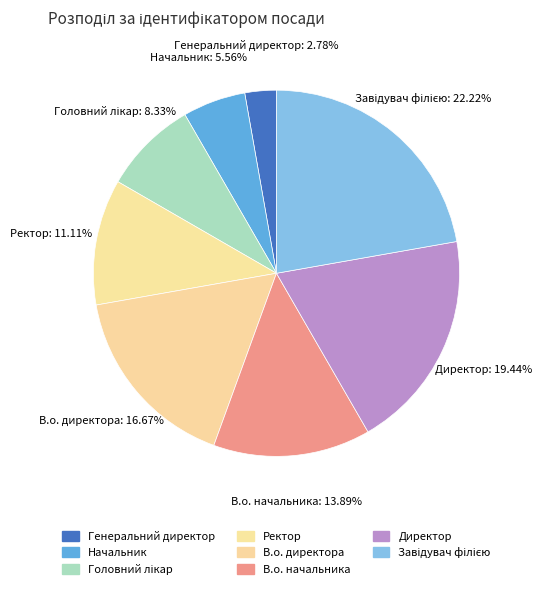

How many segments does this pie chart have?

8